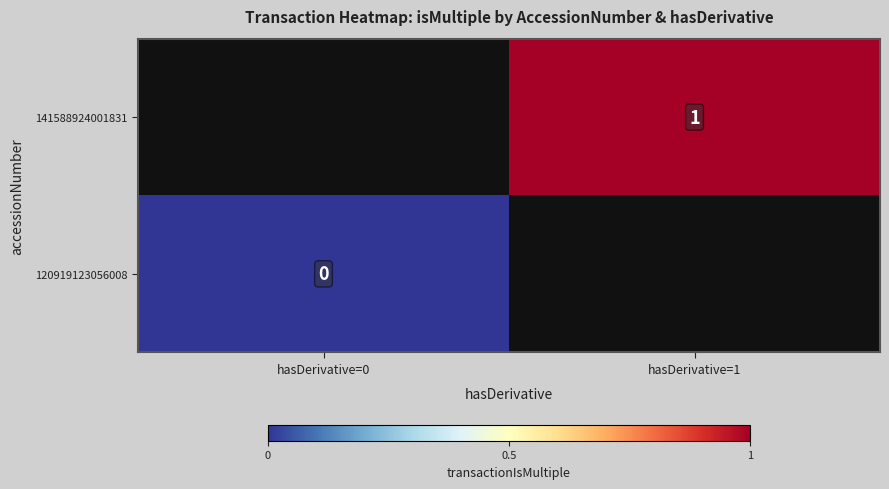

Is it true that 141588924001831 equals 1 at hasDerivative=1?

True